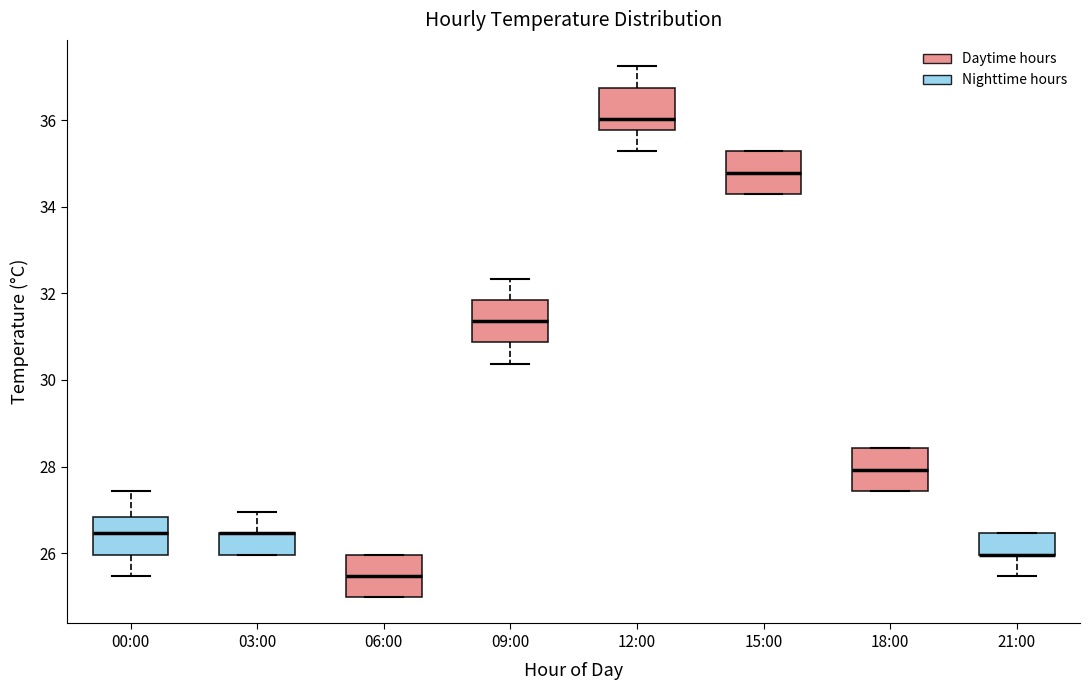

Reading left to right, transcribe this box plot: for each box, give where its median line is, the range the box spans, and where its two whiskers end, as read against the y-axis. The values are not printed on the chart, so give them approximately, as read against the axis.

00:00: median 26.4, box 26.0 to 26.8, whiskers 25.4 to 27.4
03:00: median 26.4 (drawn on the box's upper edge), box 26.0 to 26.4, whiskers 26.0 to 27.0
06:00: median 25.4, box 25.0 to 26.0, whiskers 25.0 to 26.0
09:00: median 31.4, box 30.8 to 31.8, whiskers 30.4 to 32.4
12:00: median 36.0, box 35.8 to 36.8, whiskers 35.2 to 37.2
15:00: median 34.8, box 34.4 to 35.2, whiskers 34.4 to 35.2
18:00: median 28.0, box 27.4 to 28.4, whiskers 27.4 to 28.4
21:00: median 26.0 (drawn on the box's lower edge), box 26.0 to 26.4, whiskers 25.4 to 26.4